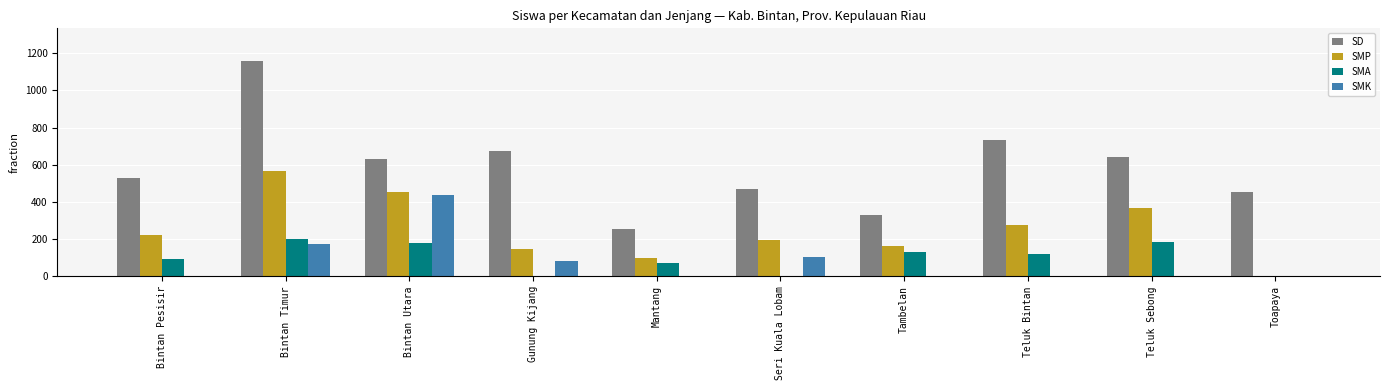

What are all the series names shown in the legend?

SD, SMP, SMA, SMK